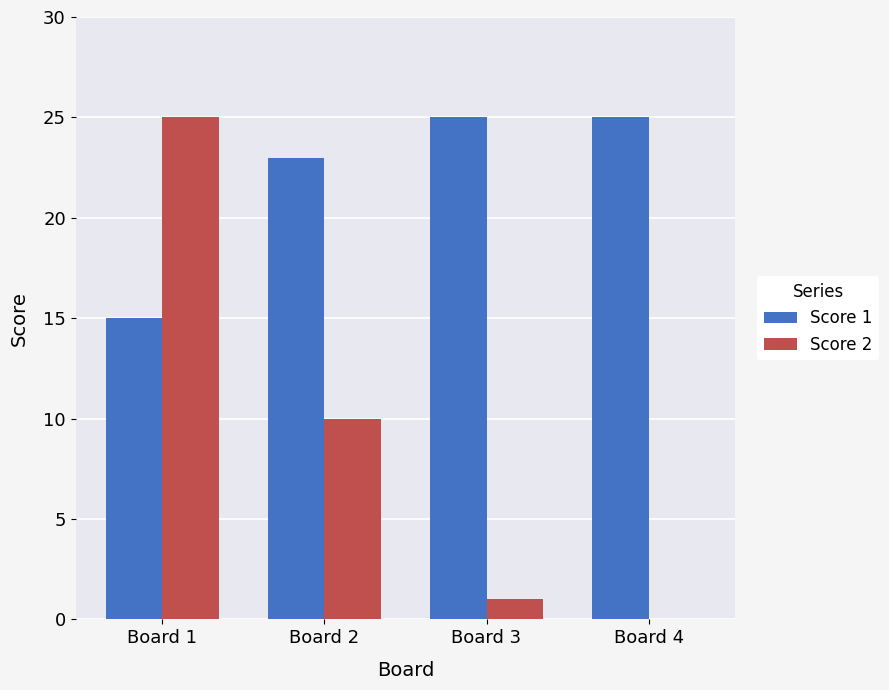

What is the greatest value displayed?

25